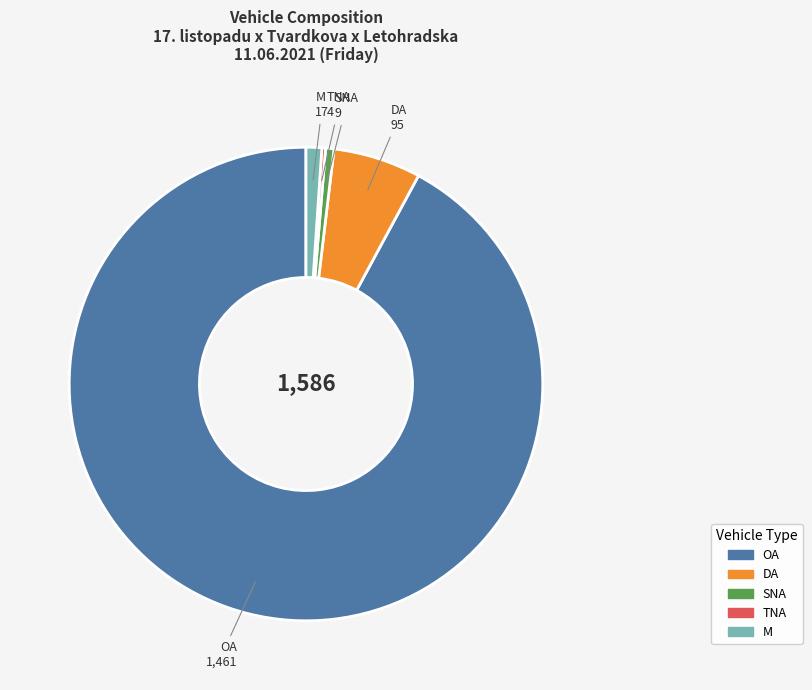

What is the ratio of the value at OA to the value at M?

85.9